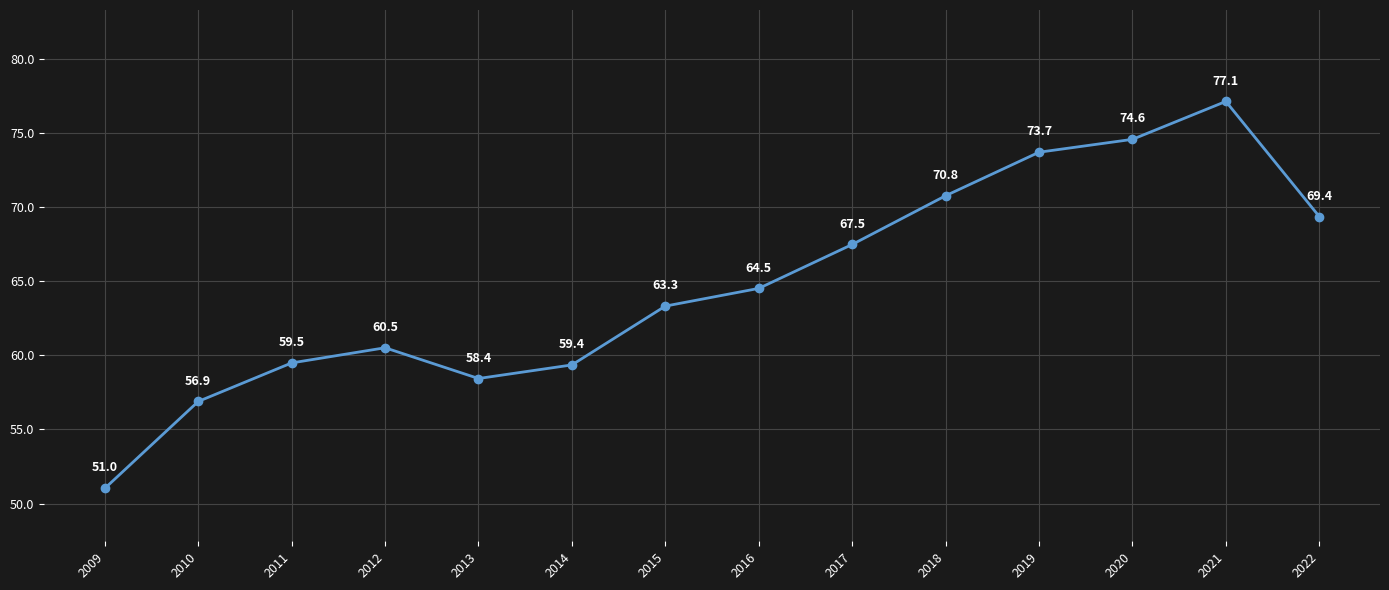

List the labels in order of value, smallest first.

2009, 2010, 2013, 2014, 2011, 2012, 2015, 2016, 2017, 2022, 2018, 2019, 2020, 2021